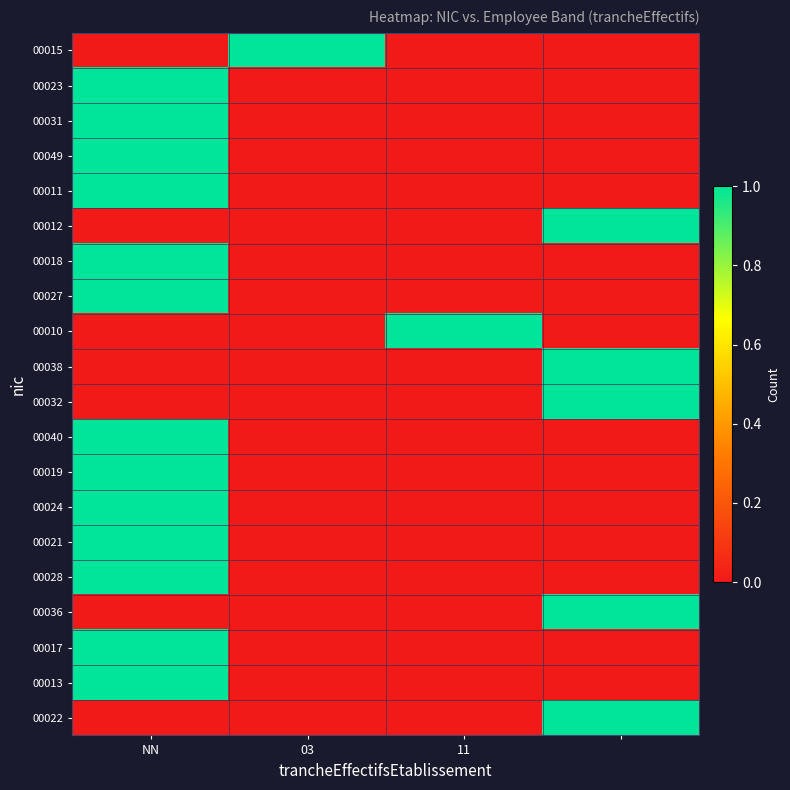

At which category is the sum across all series the highest?

NN